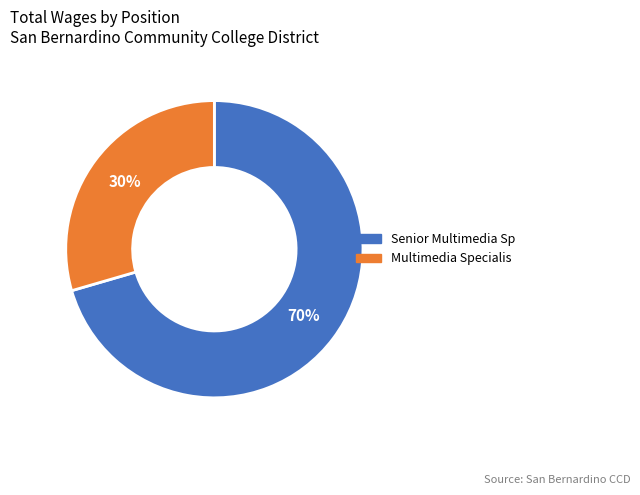

Which has a higher value, Multimedia Specialis or Senior Multimedia Sp?

Senior Multimedia Sp